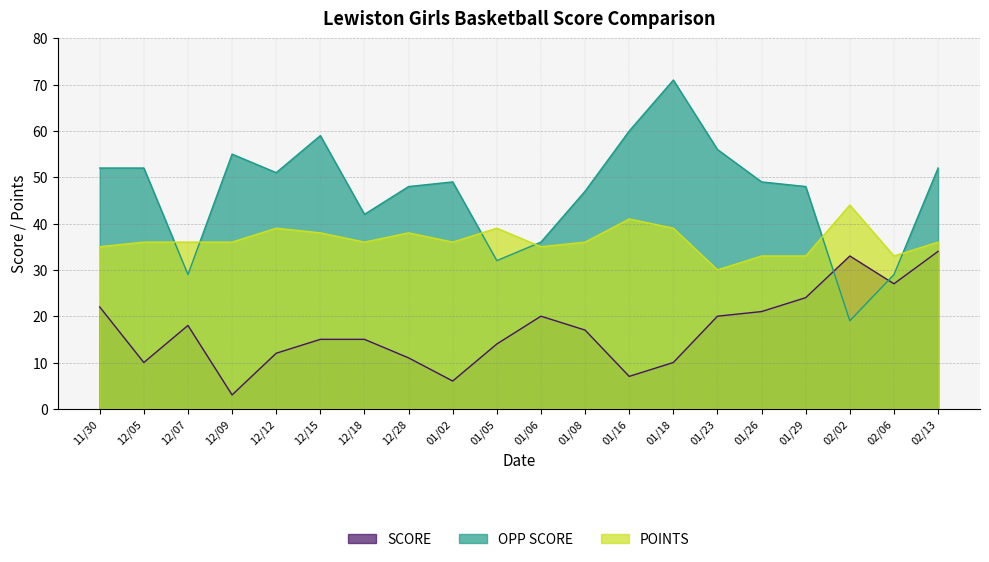

What is the greatest value displayed?

71